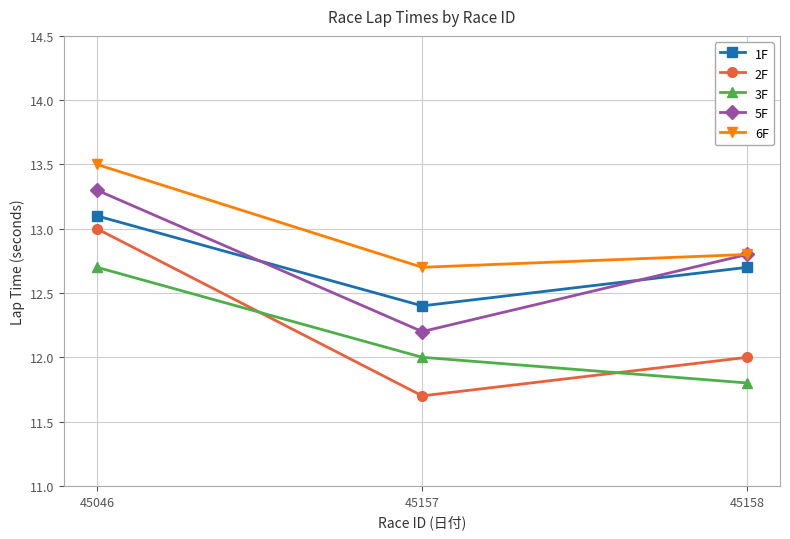

What is the spread (max minus min) of values at 45157?

1.0